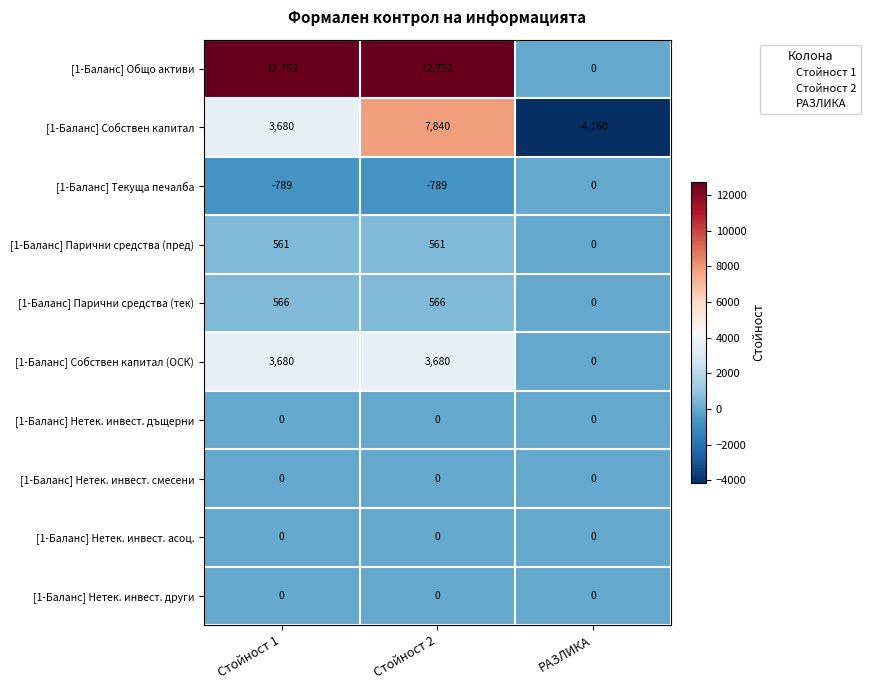

The [1-Баланс] Общо активи series shows 0 at РАЗЛИКА. True or false?

True